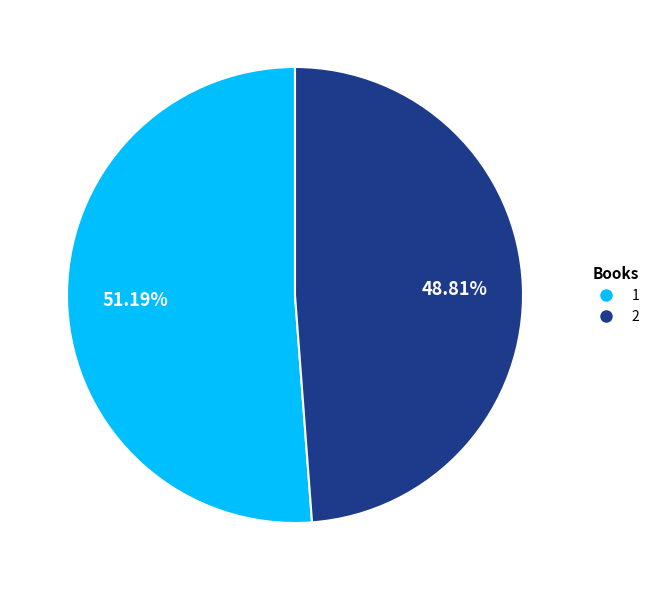

Which slice is the largest?

1